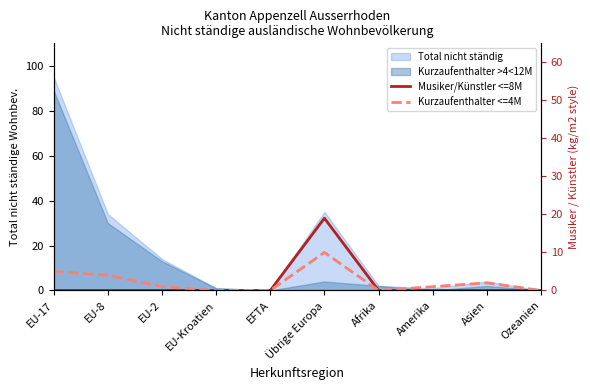

What position from the left is EU-8?

2